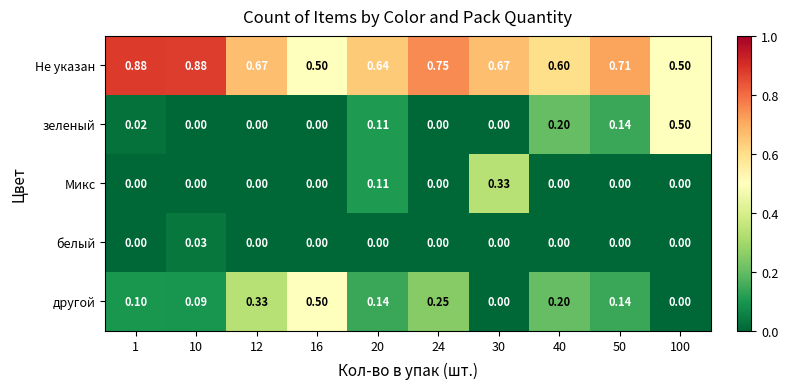

Which series has the largest total across all categories?

Не указан